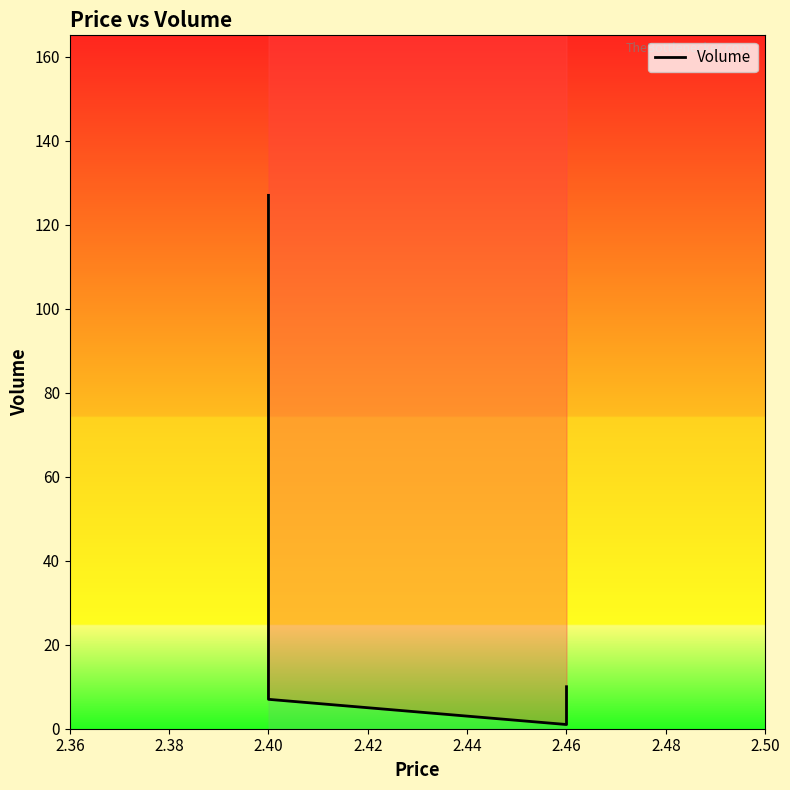

What is the value of the 4th point from the left?

10